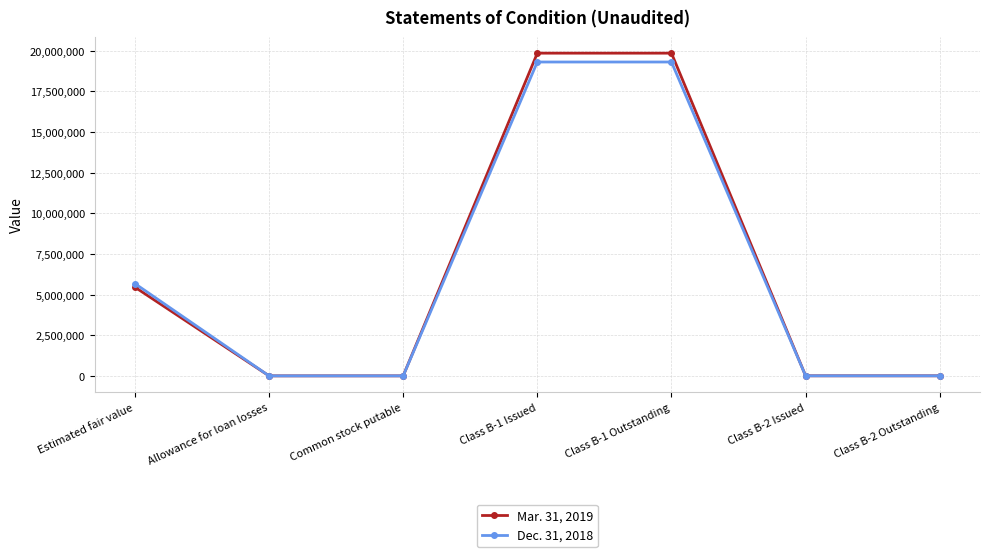

What are all the series names shown in the legend?

Mar. 31, 2019, Dec. 31, 2018